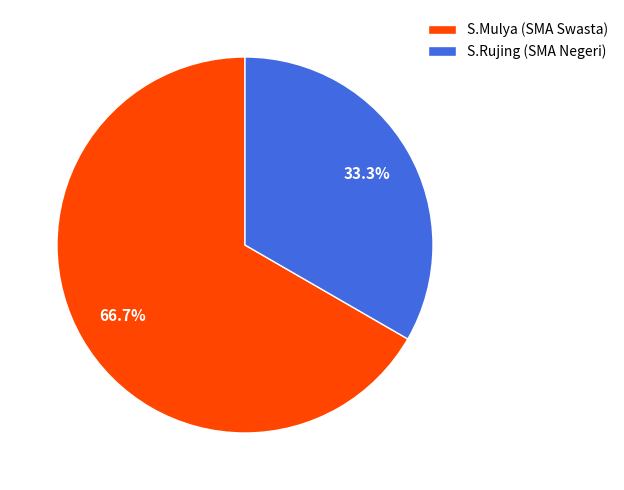

Which category has the smallest portion of the pie?

S.Rujing (SMA Negeri)